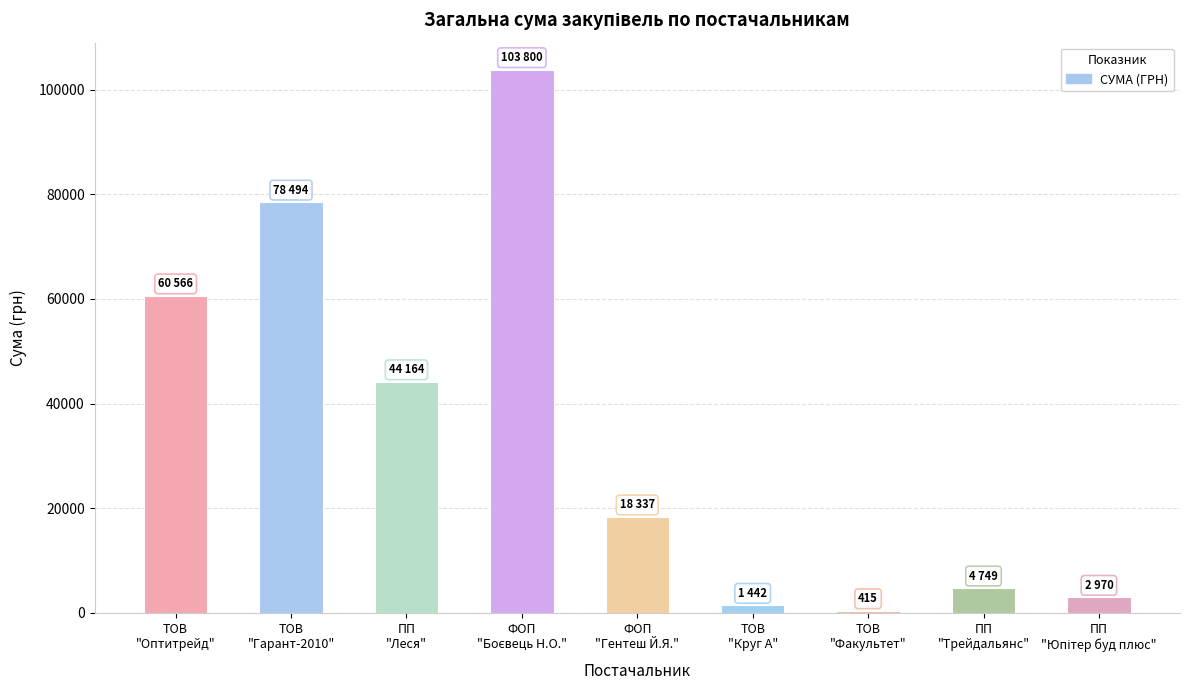

What is the difference between the maximum and minimum values?

103385.0